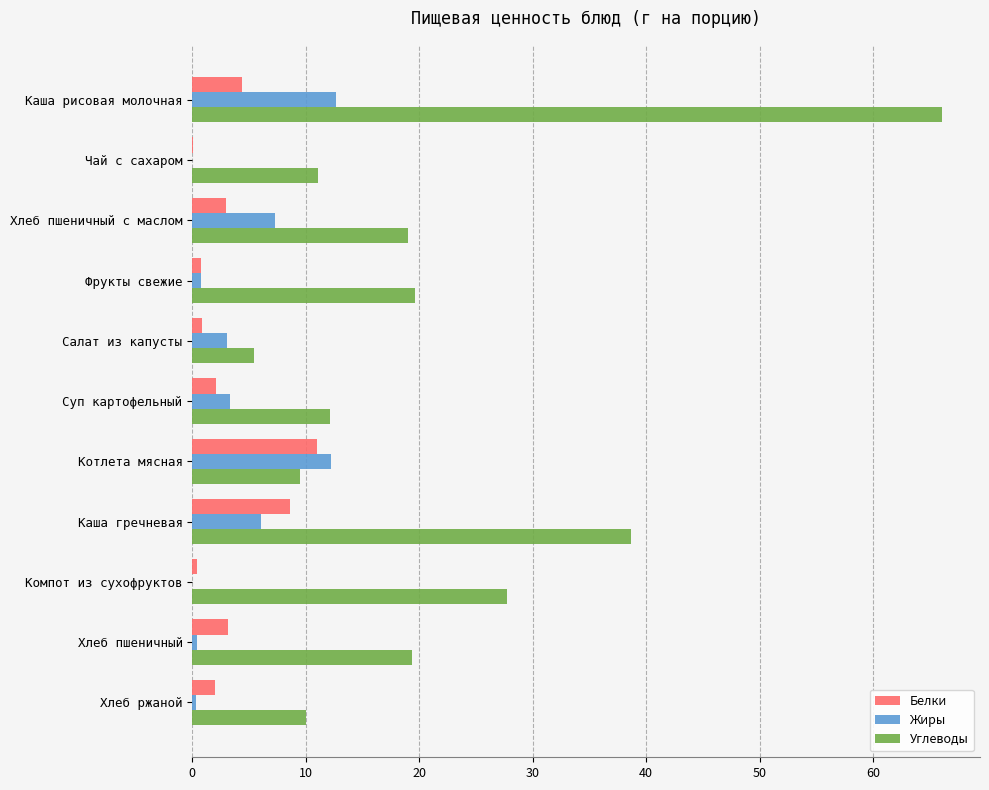

What are all the series names shown in the legend?

Белки, Жиры, Углеводы